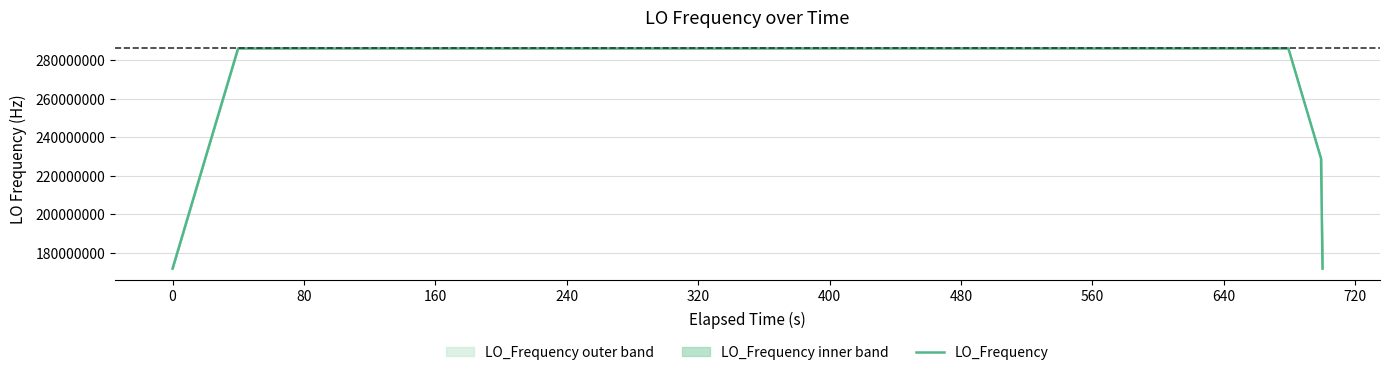

What is the maximum value for LO_Frequency?

286047000.5